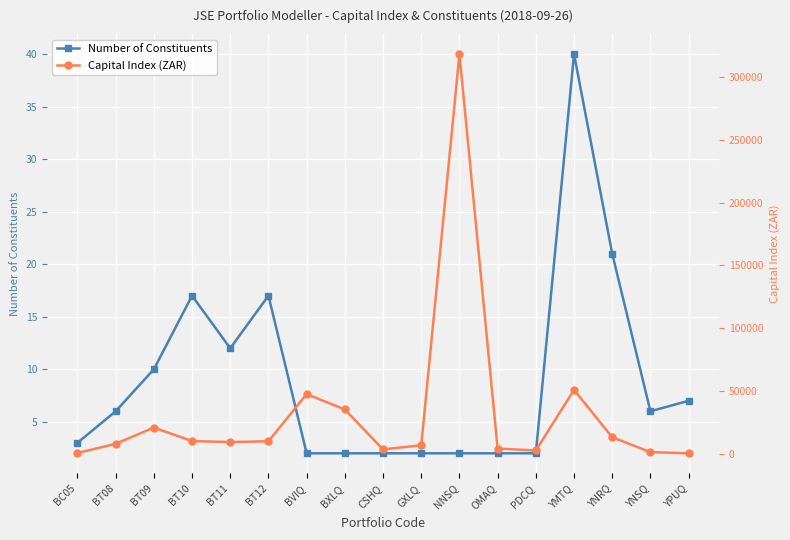

At which category does Number of Constituents reach its first local valley?

BT11